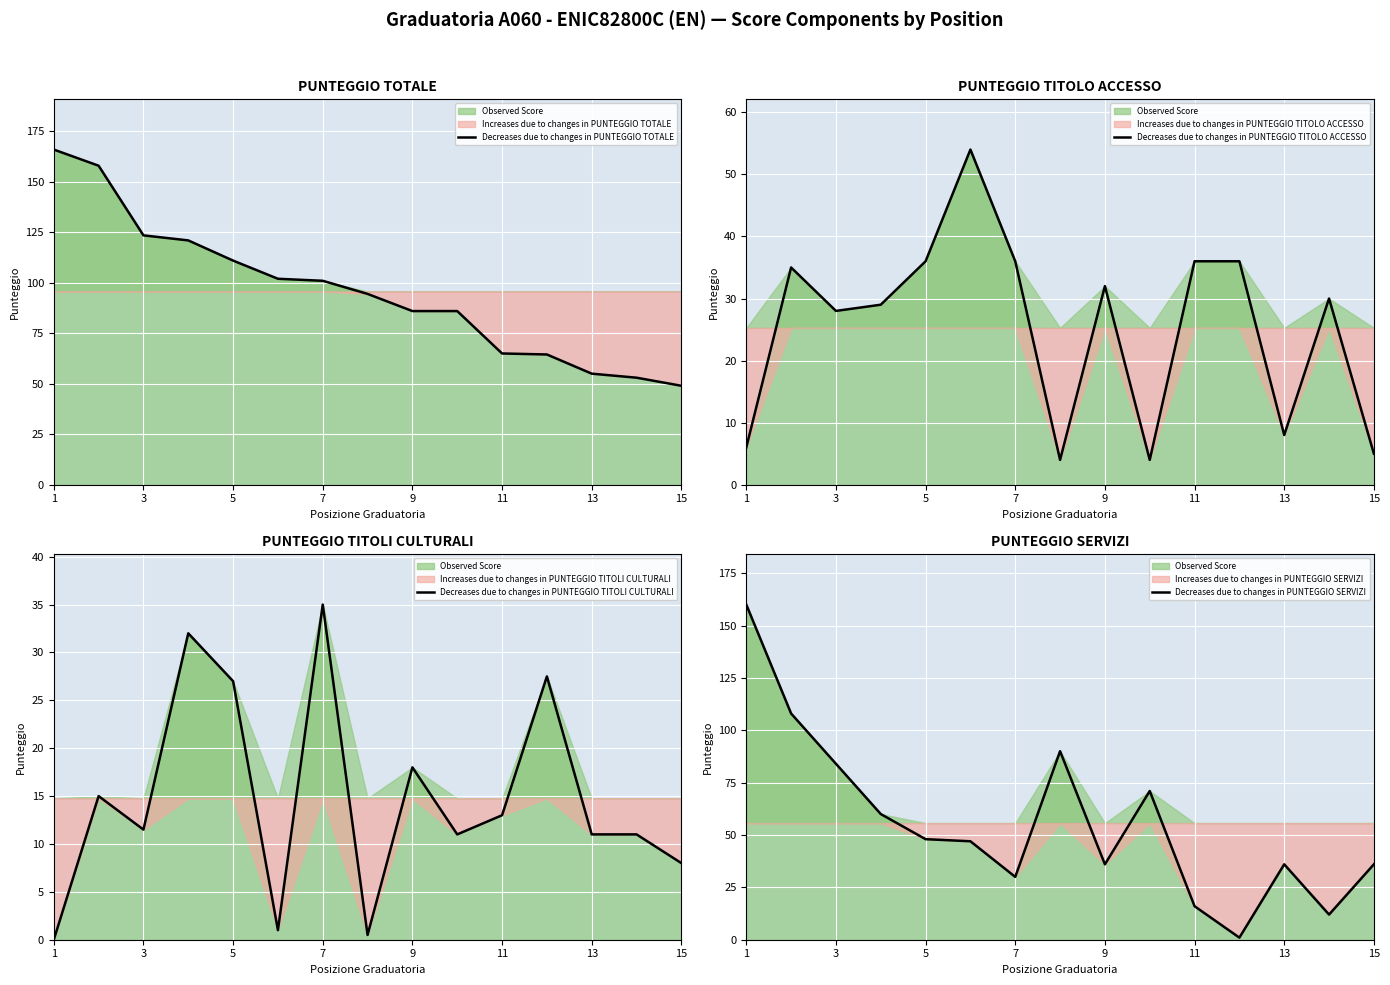

What is the difference between the maximum and minimum values?

159